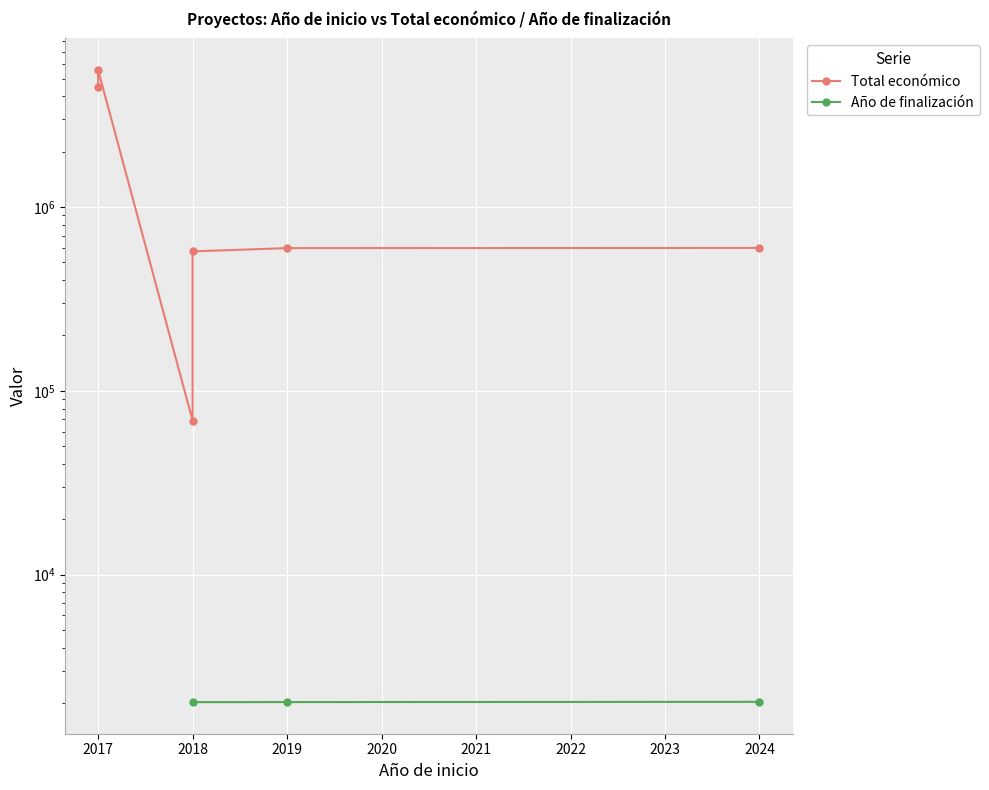

How many lines are shown in the chart?

2